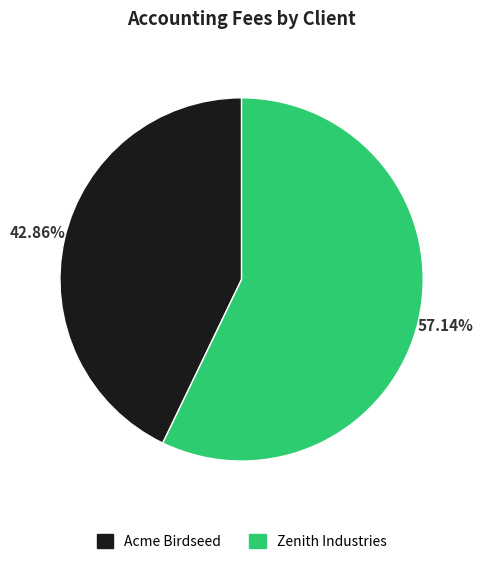

True or false: Zenith Industries accounts for 57% of the total.

True